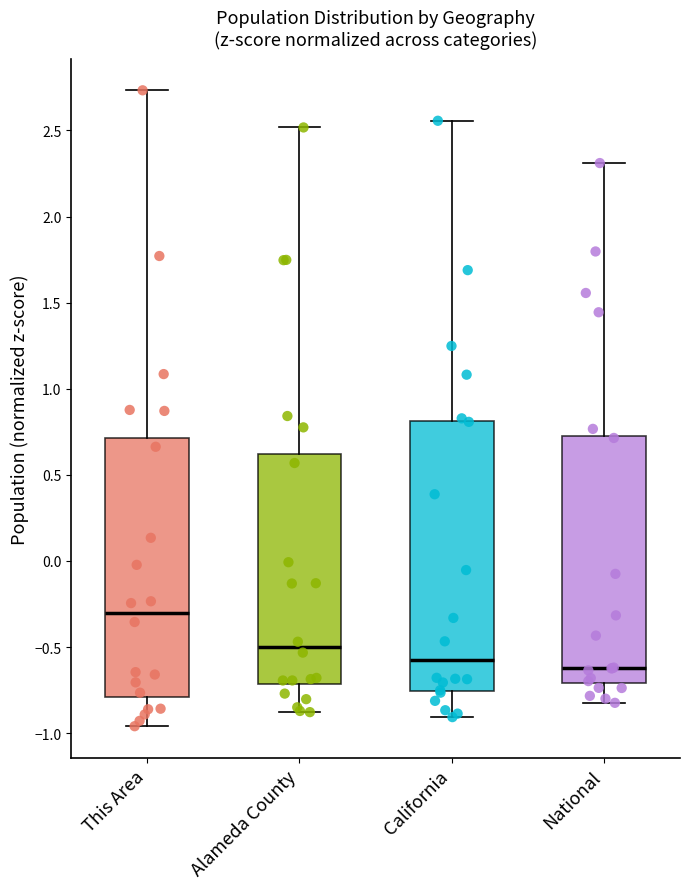

Where does the lower whisker of the box for National end on the y-axis? The values are not printed on the chart, so give them approximately, as read against the axis.

-0.80